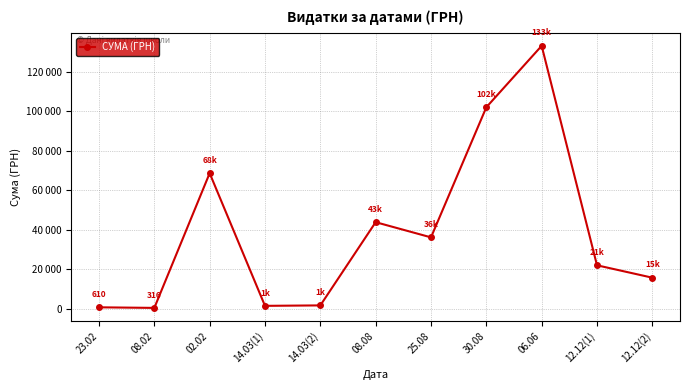

What is the label of the 8th point from the left?

30.08